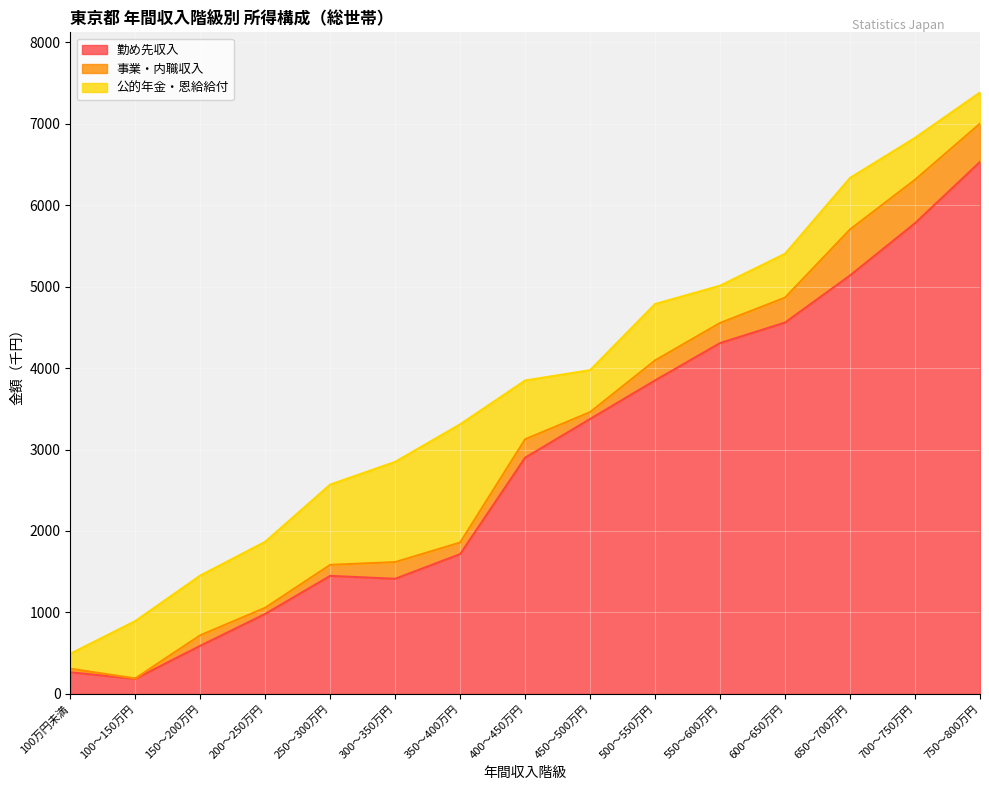

How many data points in 勤め先収入 are less than 2900?

7